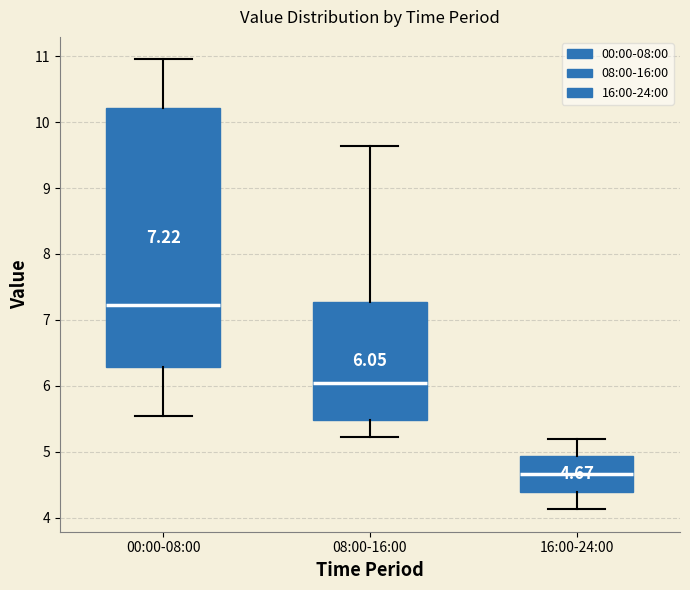

Comparing the boxes themselves (not the whiskers), which one is the tallest?

00:00-08:00